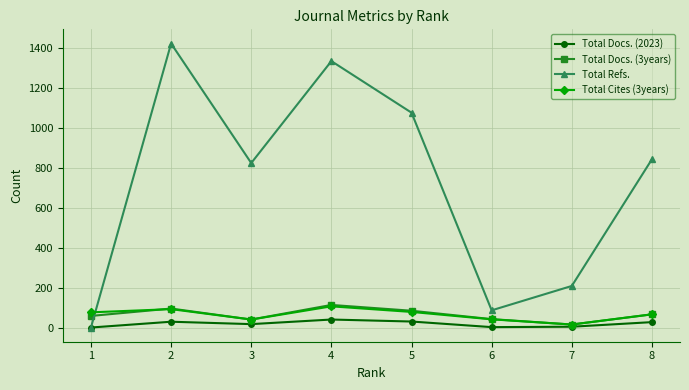

Where is the first local minimum for Total Refs.?

3